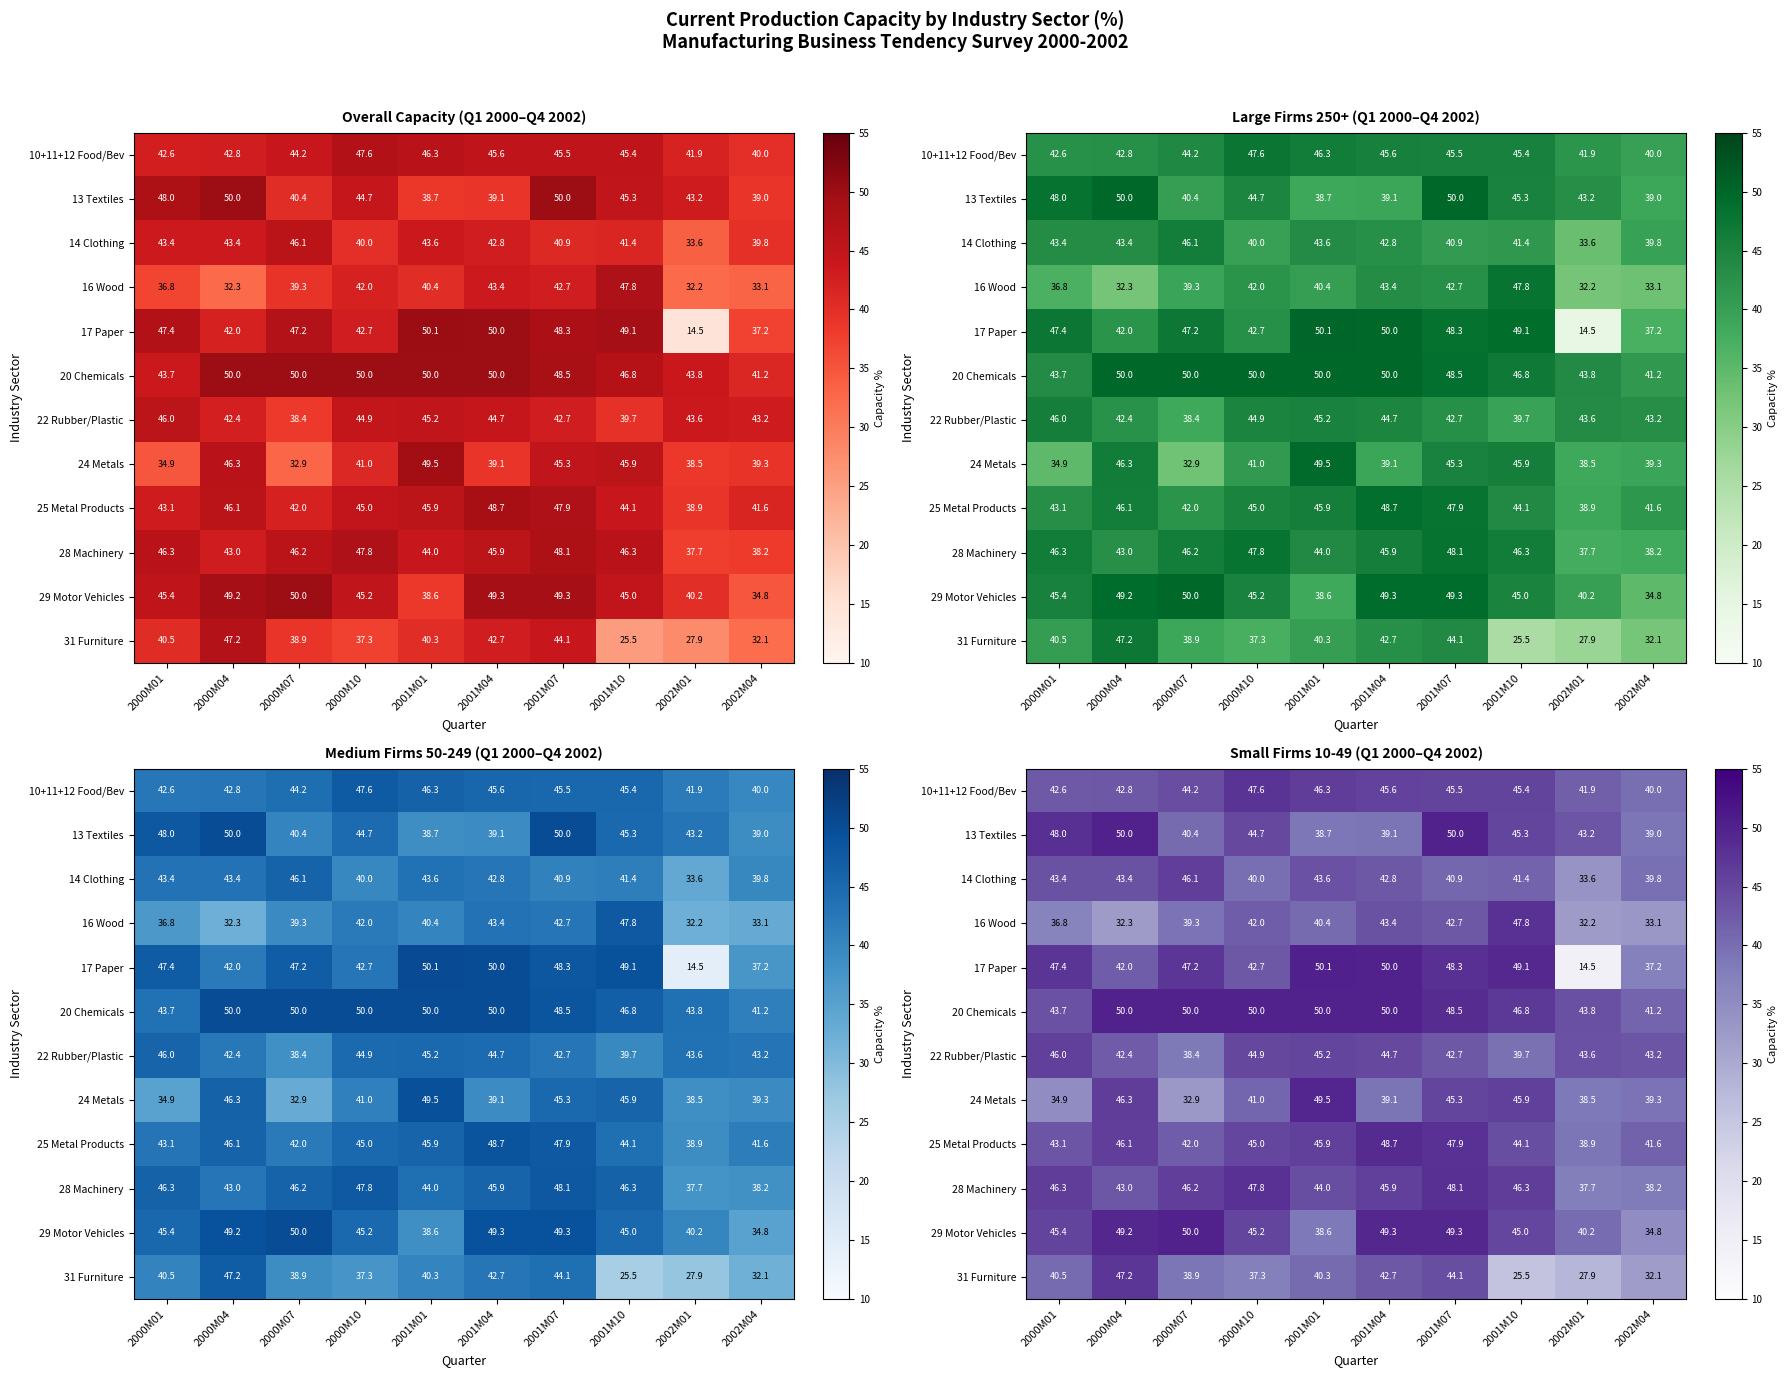

Which series has the largest total across all categories?

20 Chemicals